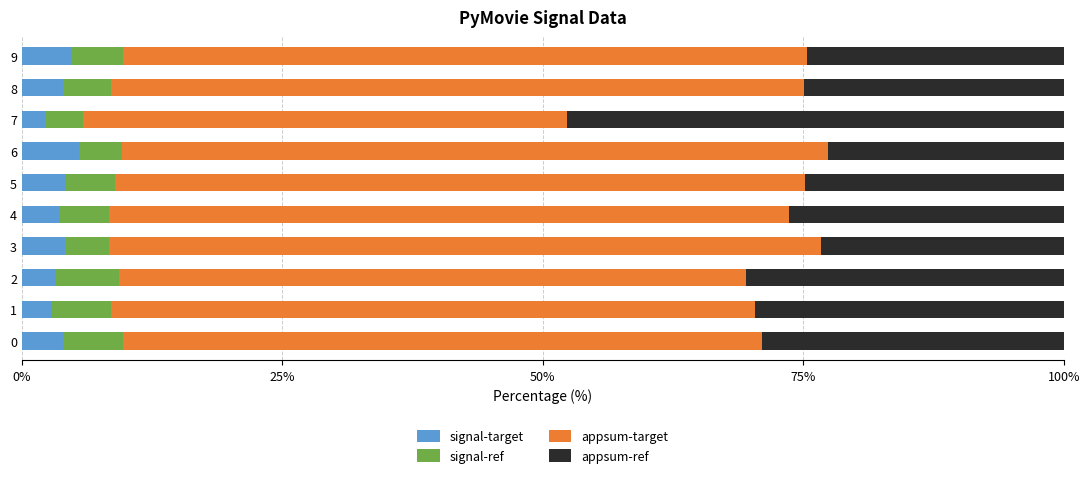

How many categories are shown in the chart?

10